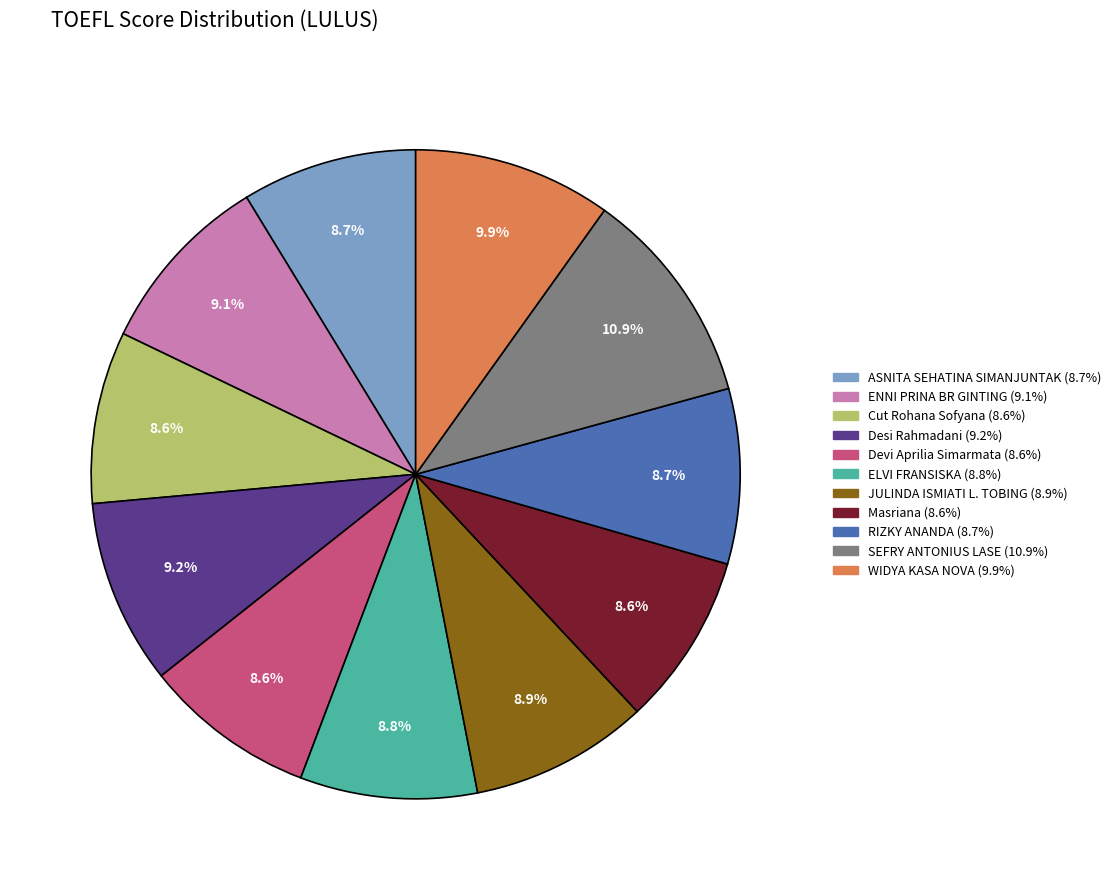

What percentage do Desi Rahmadani and Cut Rohana Sofyana together represent?

17.8%